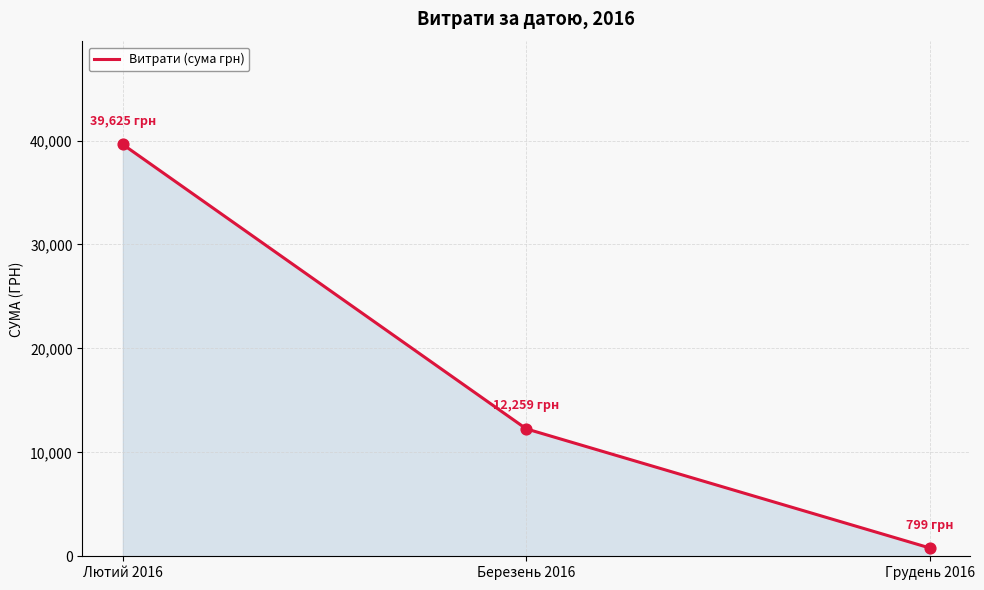

Approximately how many times larger is the value at Березень 2016 compared to Лютий 2016?

0.3